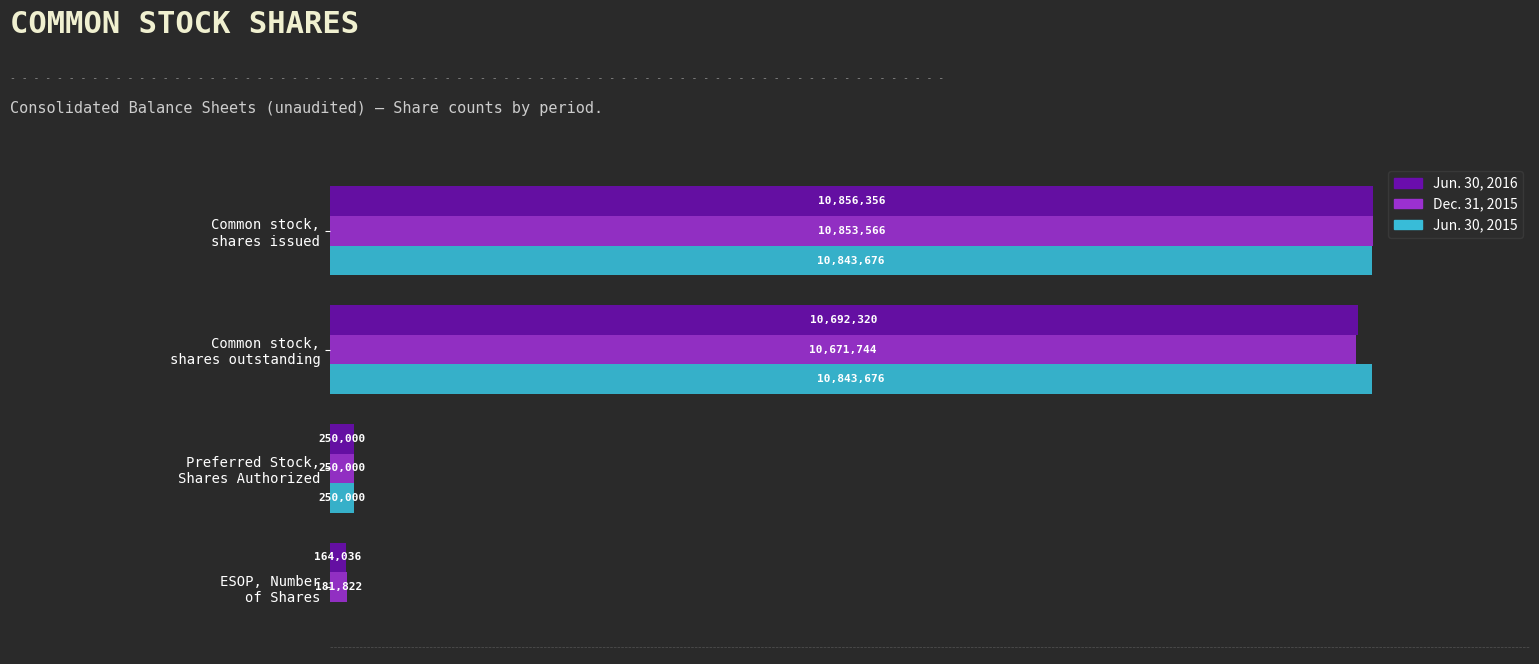

What are all the series names shown in the legend?

Jun. 30, 2016, Dec. 31, 2015, Jun. 30, 2015